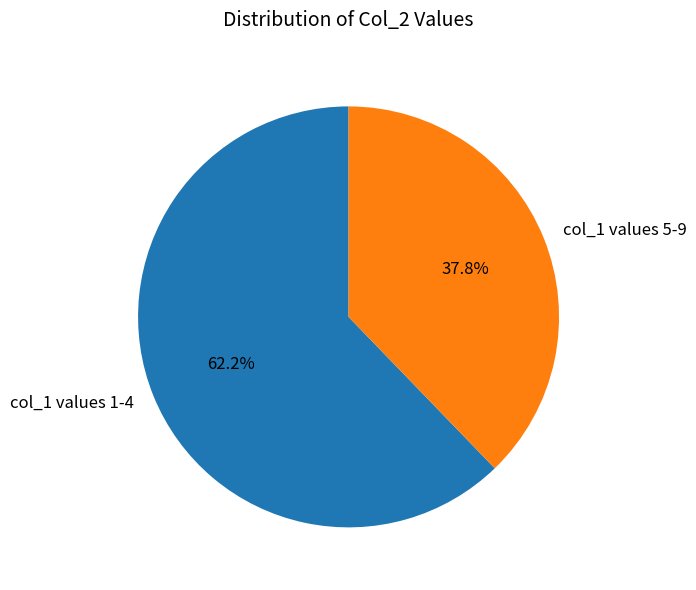

Which has a higher value, col_1 values 1-4 or col_1 values 5-9?

col_1 values 1-4